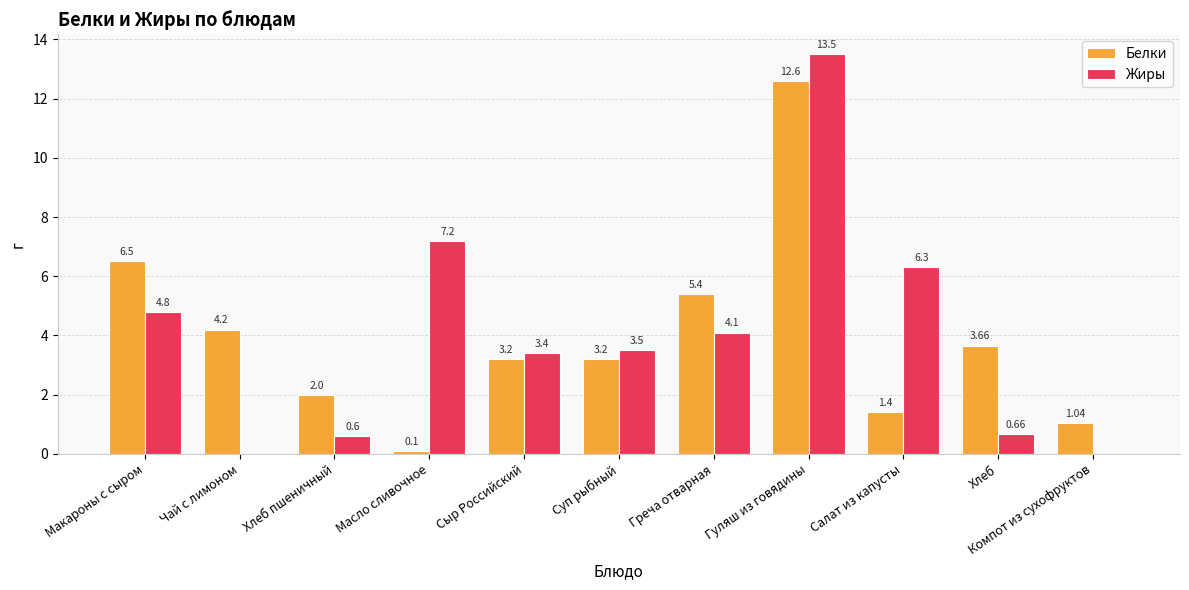

Which label corresponds to the largest value in the chart?

Гуляш из говядины